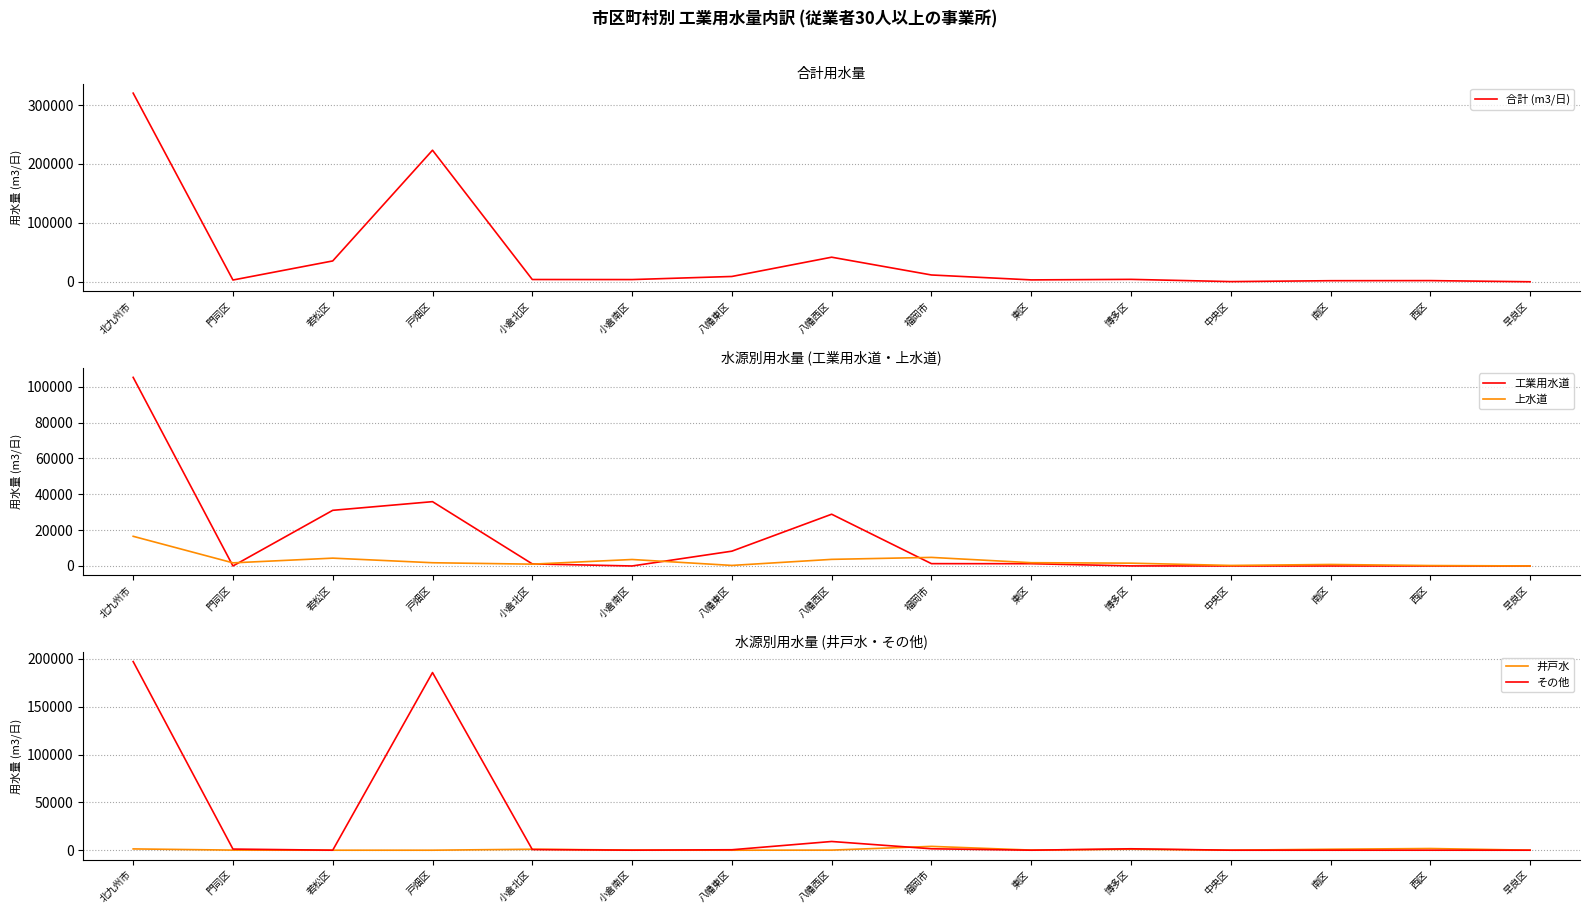

What is the maximum value for 上水道?

16550